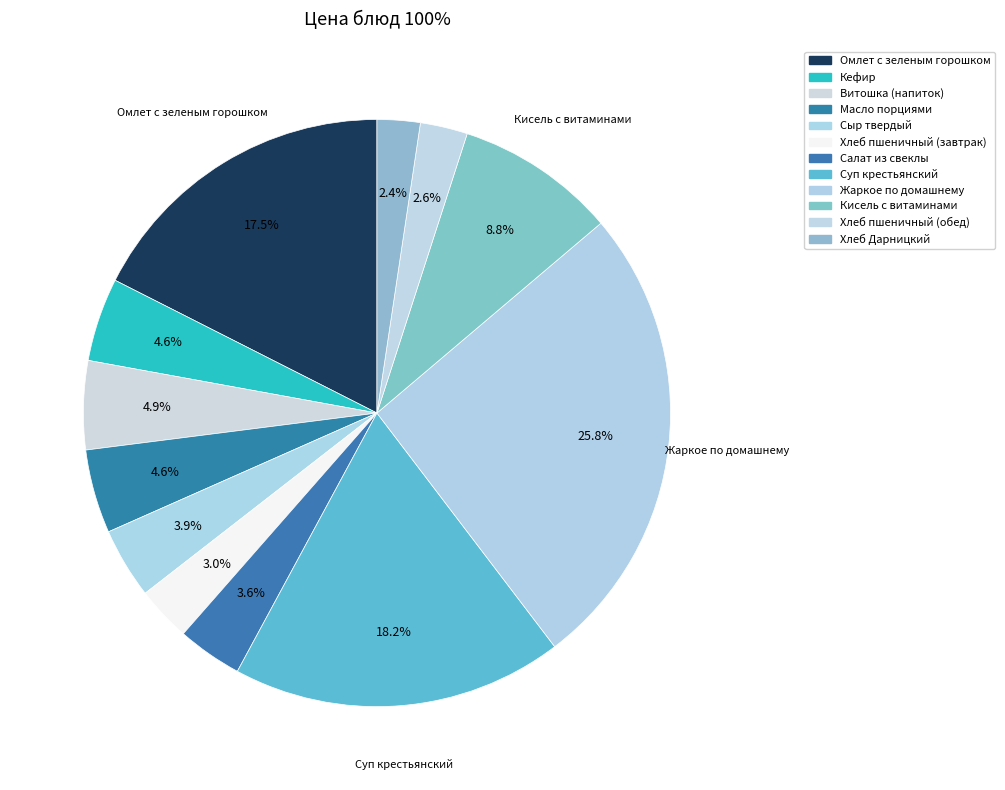

How many segments does this pie chart have?

12